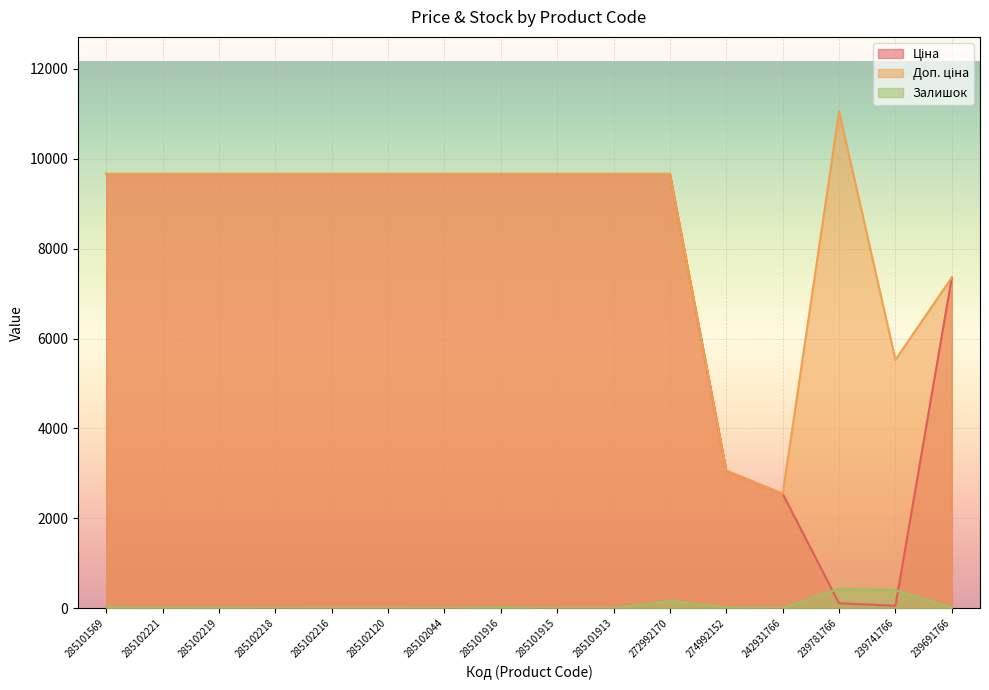

What is the value of the Доп. ціна point at the 10th from the left?

9664.7